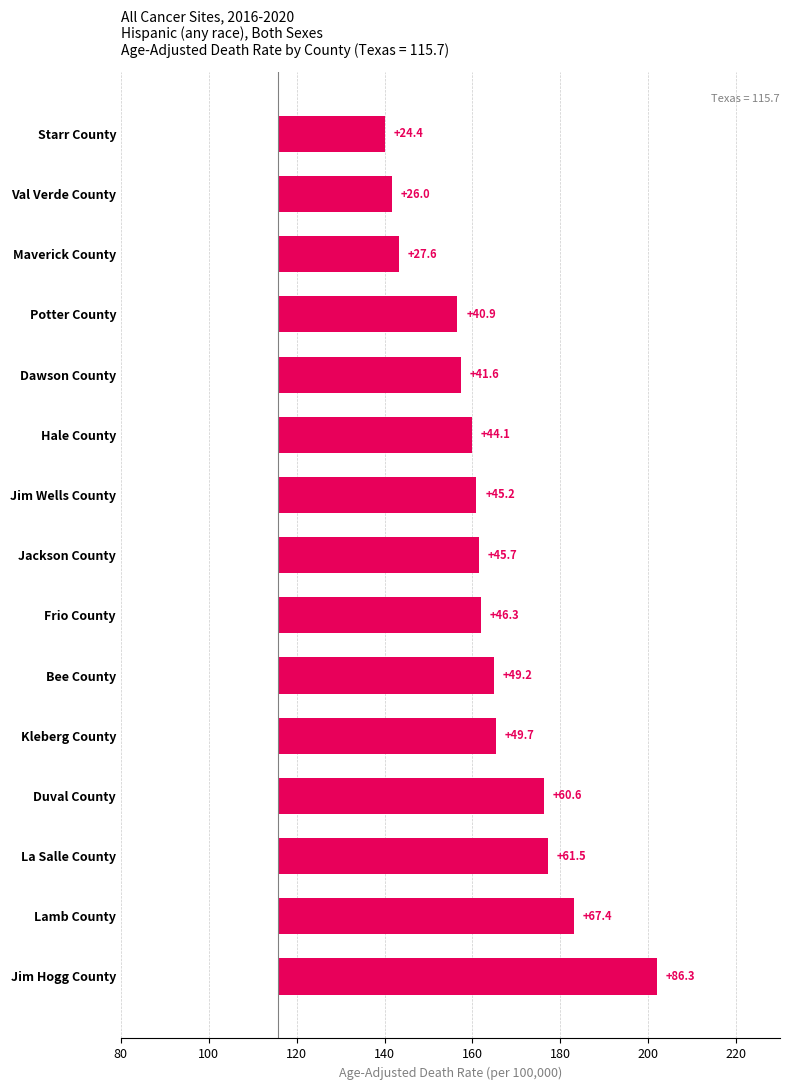

How many categories are shown in the chart?

15